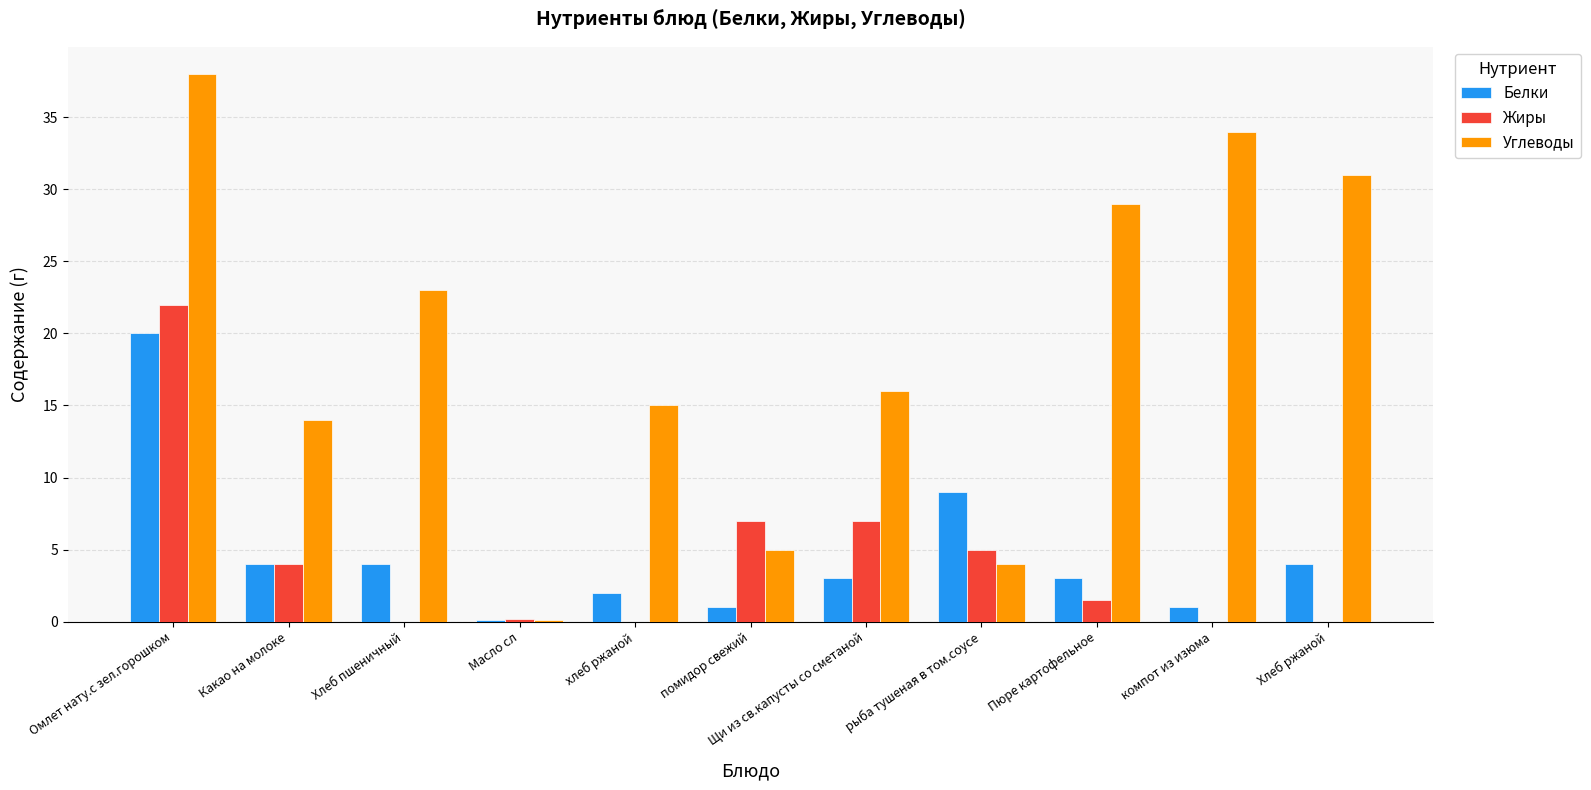

Is the value of Жиры at Омлет нату.с зел.горошком greater than the value of Углеводы at Какао на молоке?

Yes